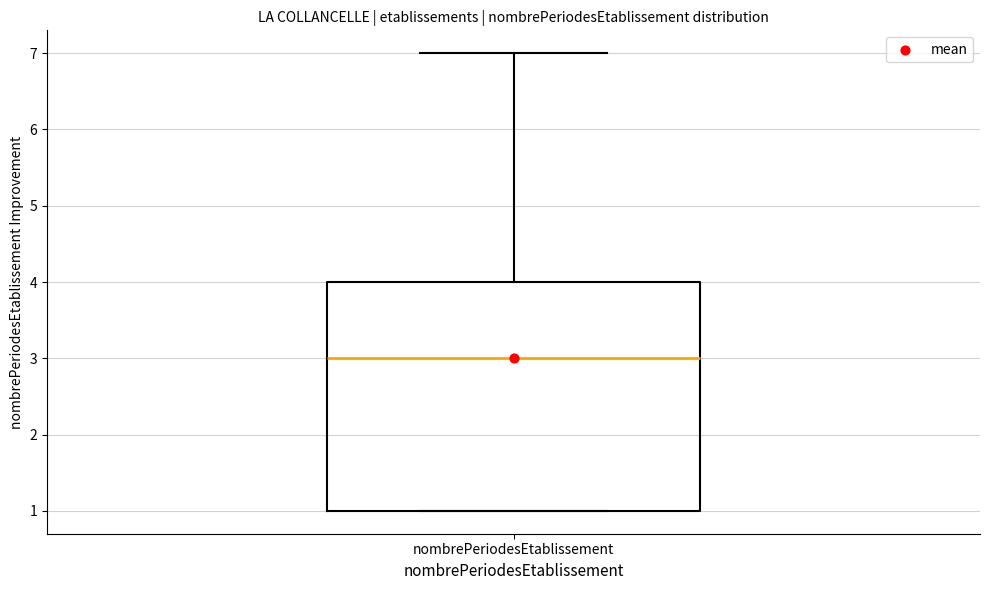

Transcribe this box plot: give where the median line is, the range the box spans, and where the two whiskers end, as read against the y-axis. The values are not printed on the chart, so give them approximately, as read against the axis.

median 3, box 1 to 4, whiskers 1 to 7